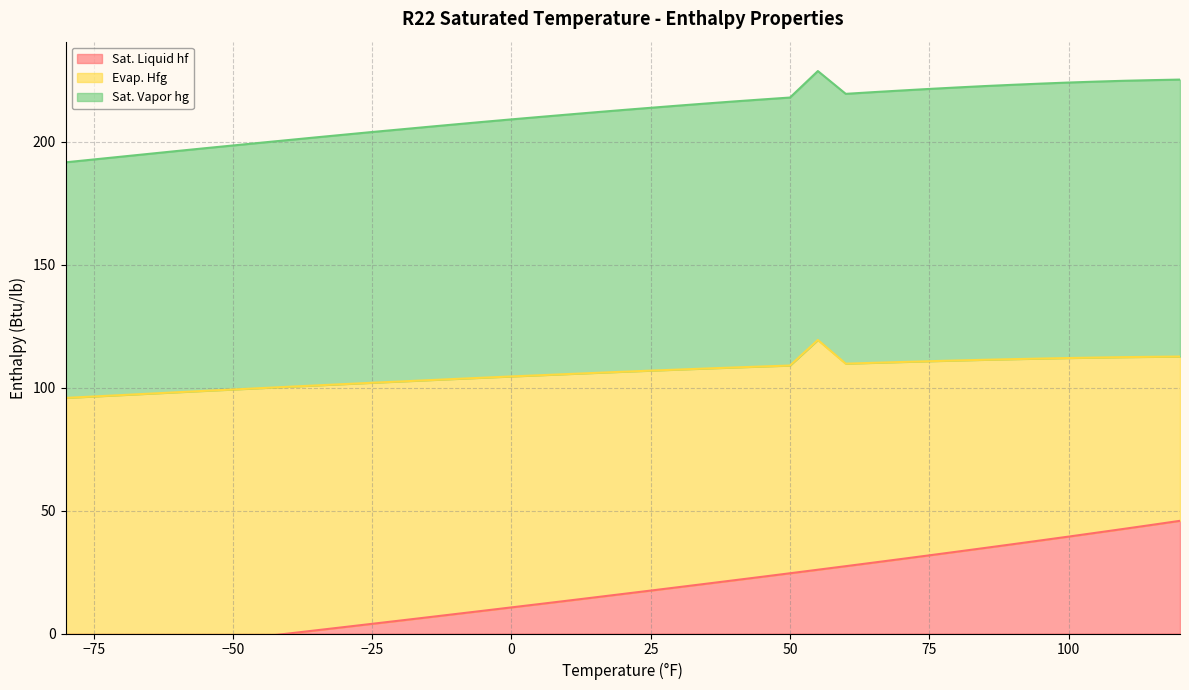

Is it true that Sat. Liquid hf equals 3.4 at -5?

False